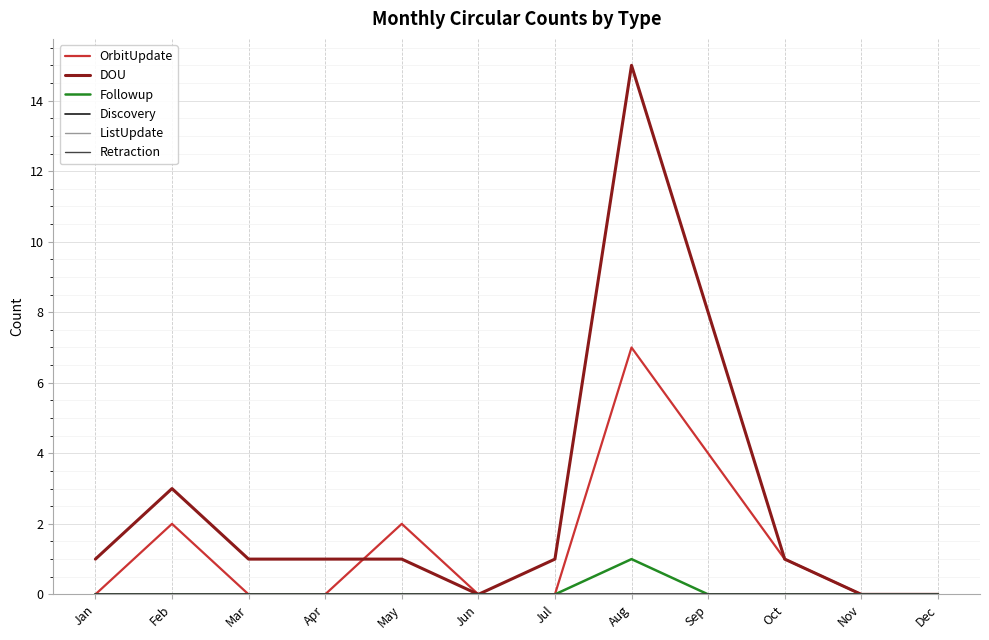

Does the chart have visible grid lines?

Yes